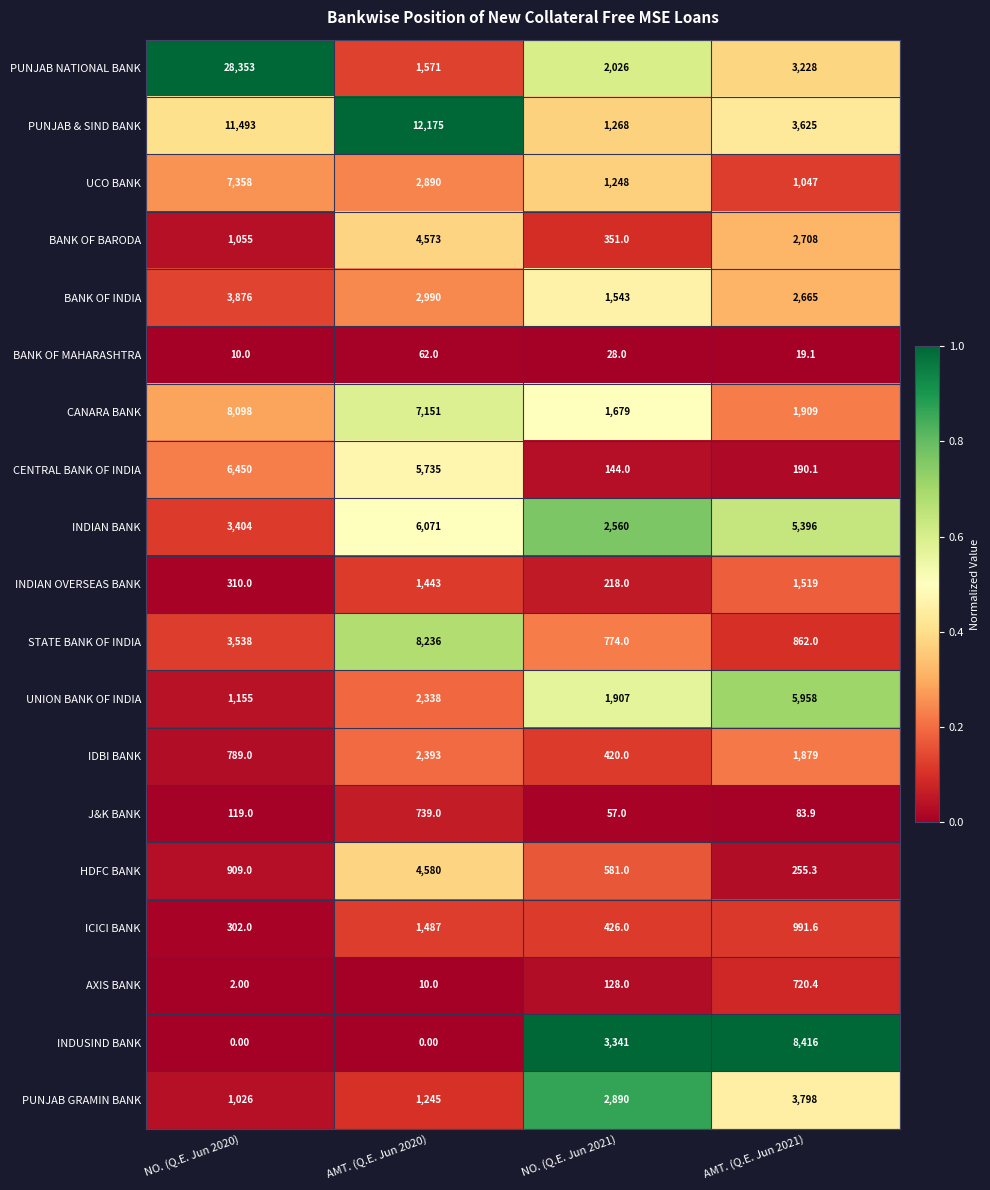

What is the difference between the maximum and minimum values in the ICICI BANK series?

1185.0